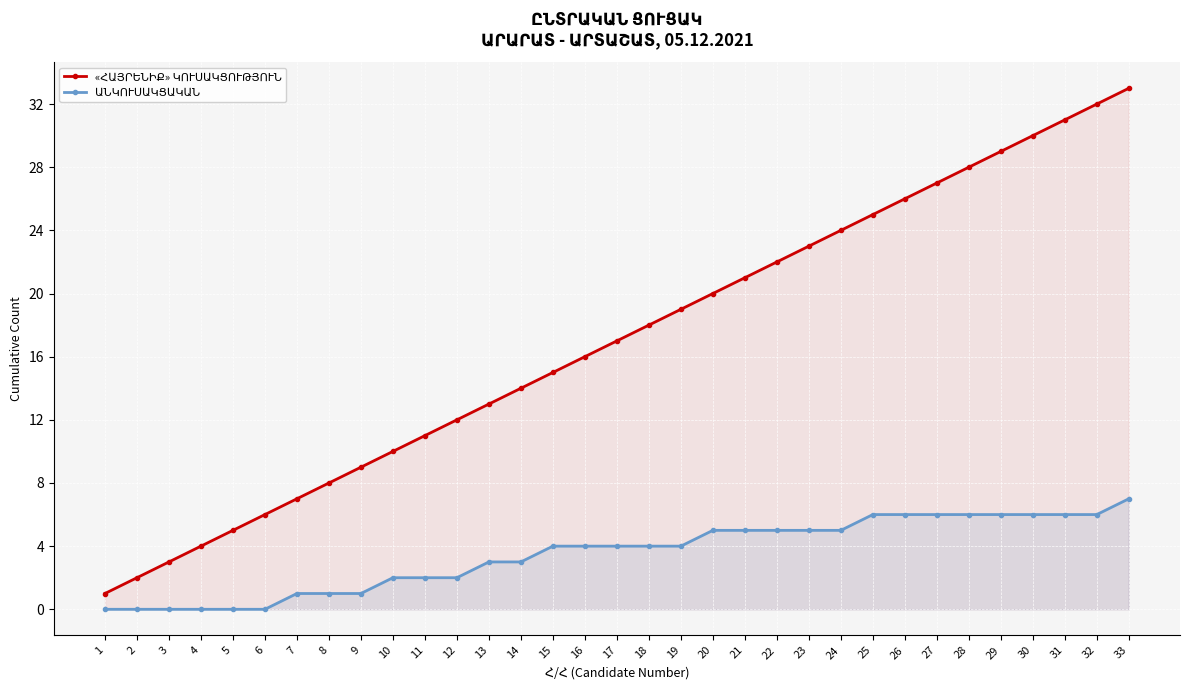

Which series has the largest total across all categories?

«ՀԱՅՐԵՆԻՔ» ԿՈՒՍԱԿՑՈՒԹՅՈՒՆ